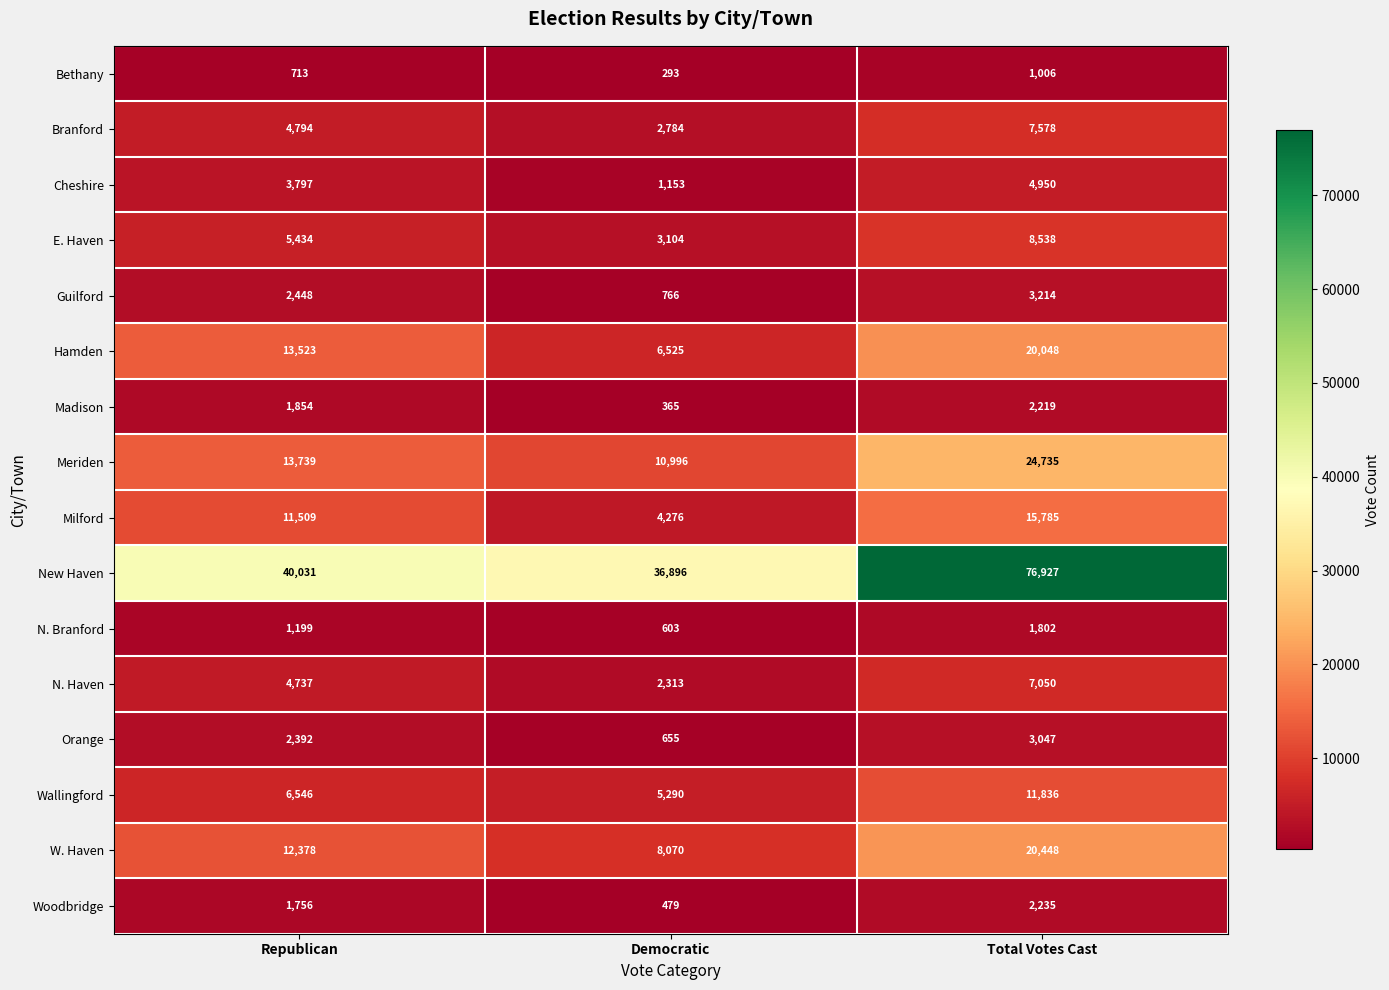

At how many categories does at least one series exceed 34611?

3